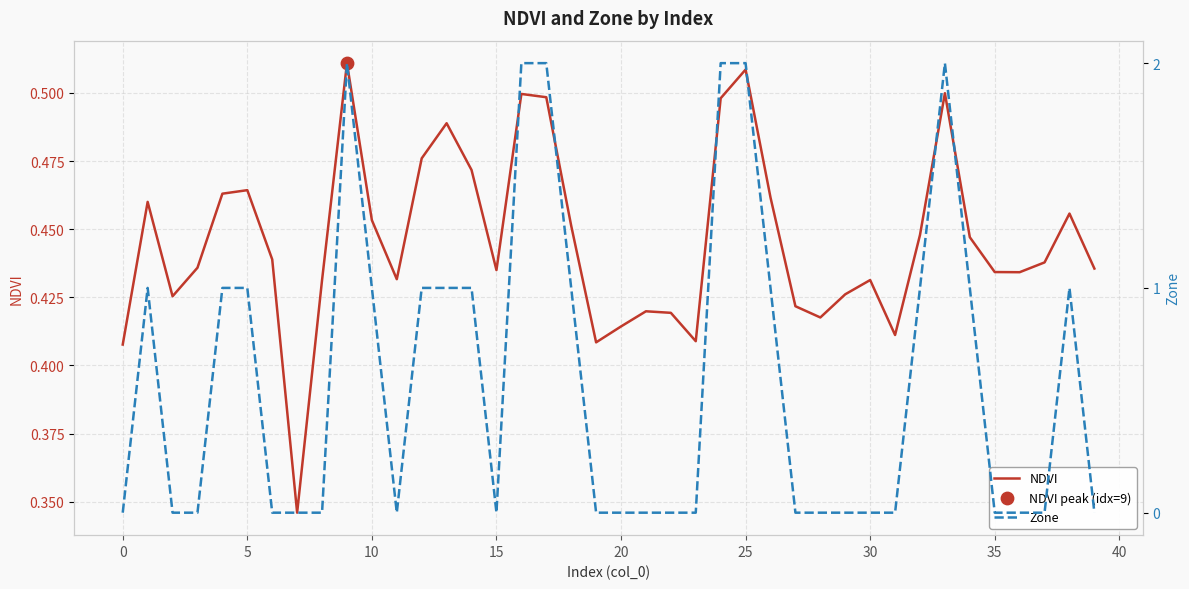

Which series has the largest Y range (max minus min)?

Zone